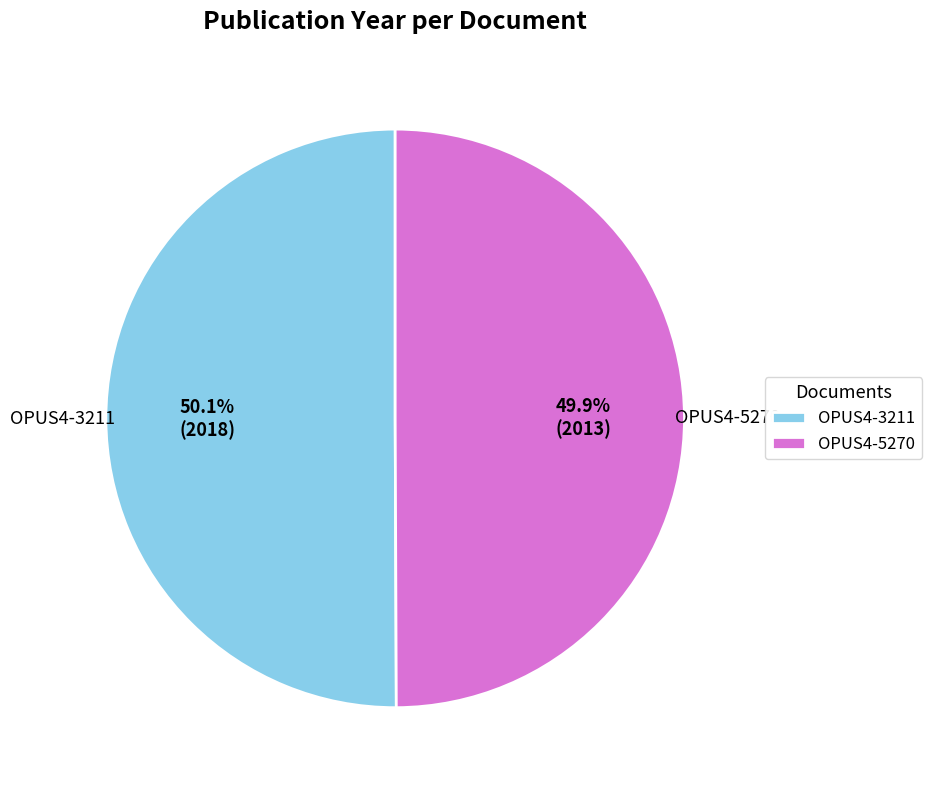

Does any single category account for the majority?

Yes